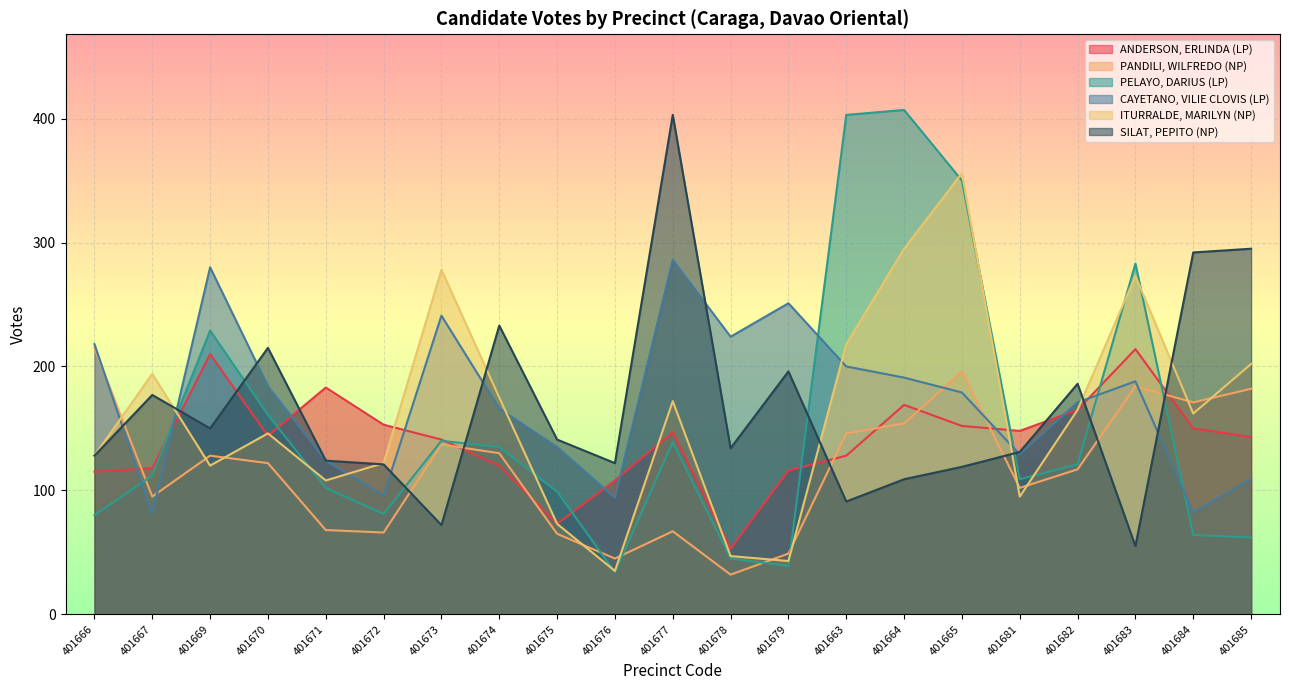

How many times do PELAYO, DARIUS (LP) and PANDILI, WILFREDO (NP) cross each other?

6